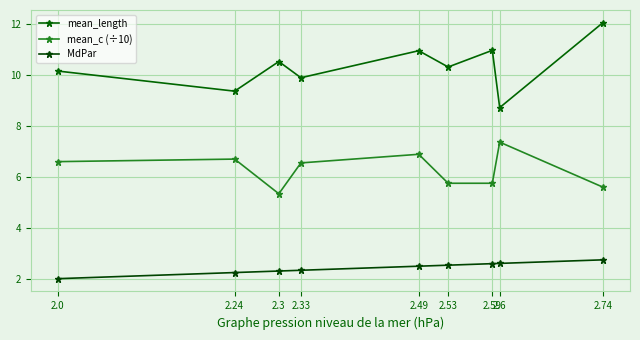

How many data points does each series have?

9